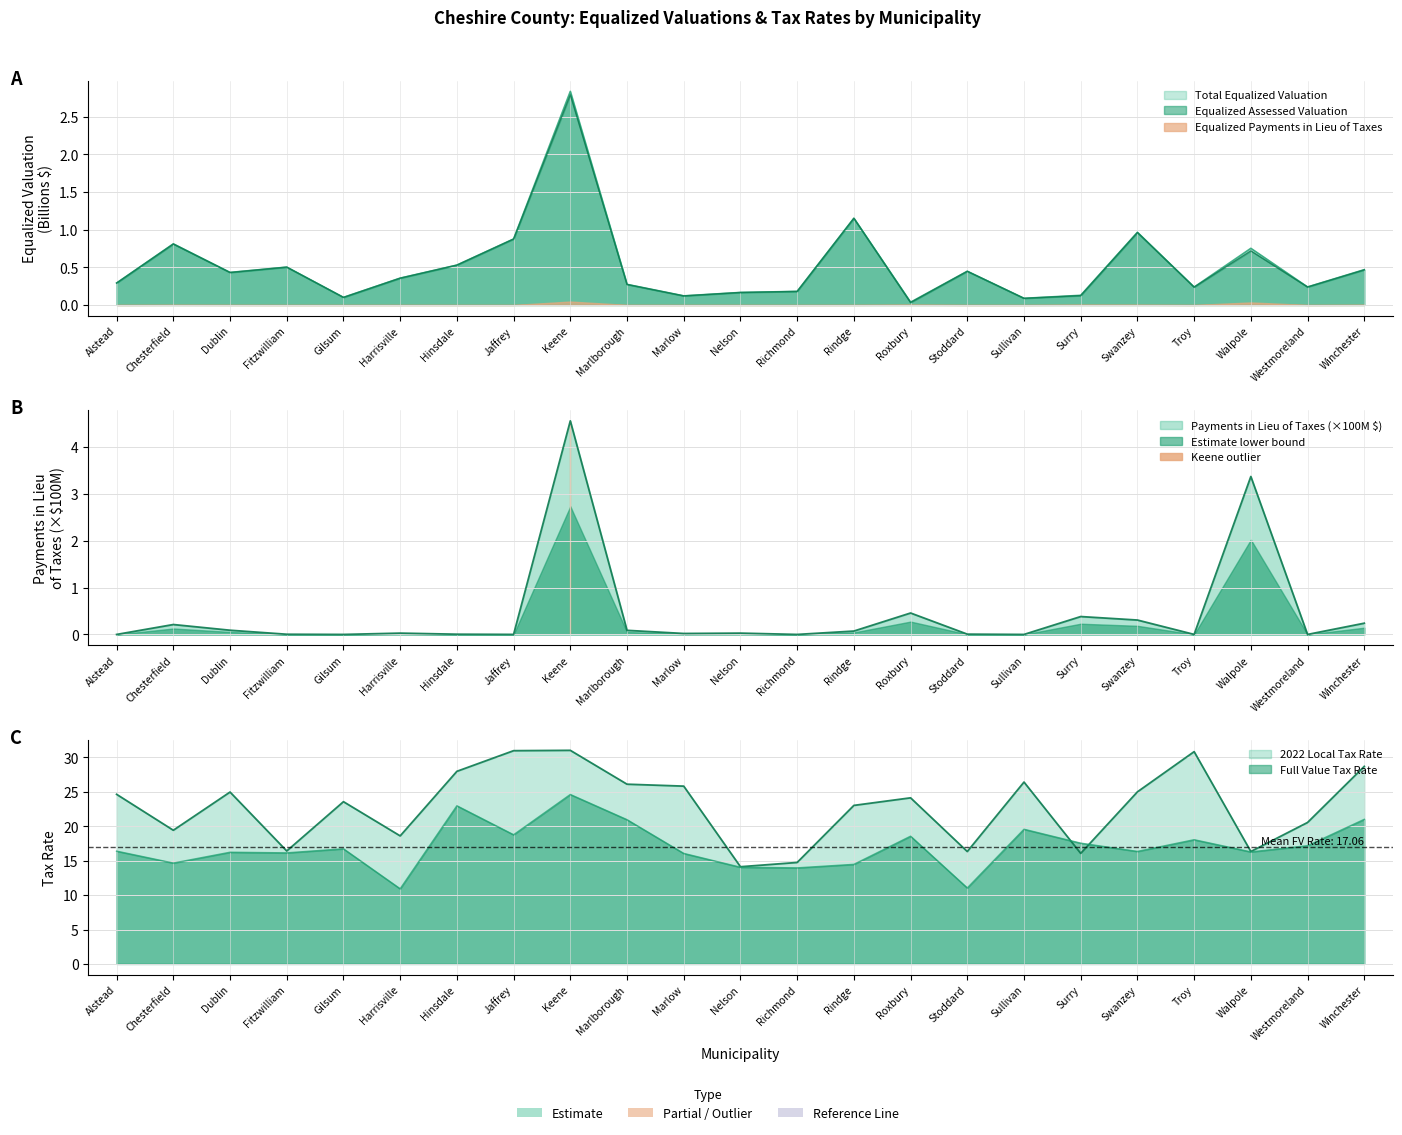

Where does the Full Value Tax Rate series first go above 16?

Alstead